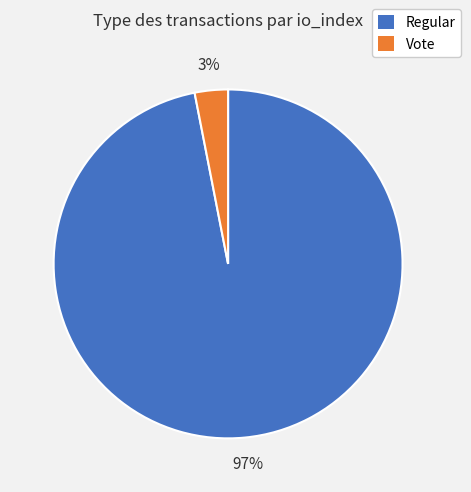

Combined, do Regular and Vote account for over 50%?

Yes